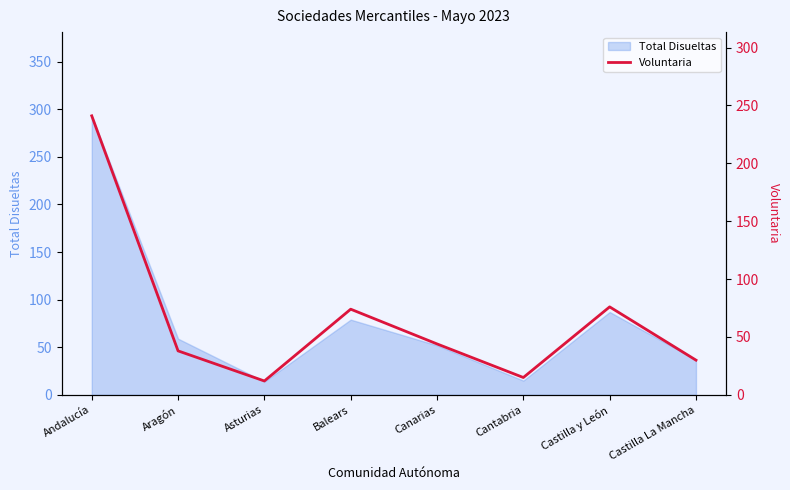

What position from the right is Canarias?

4